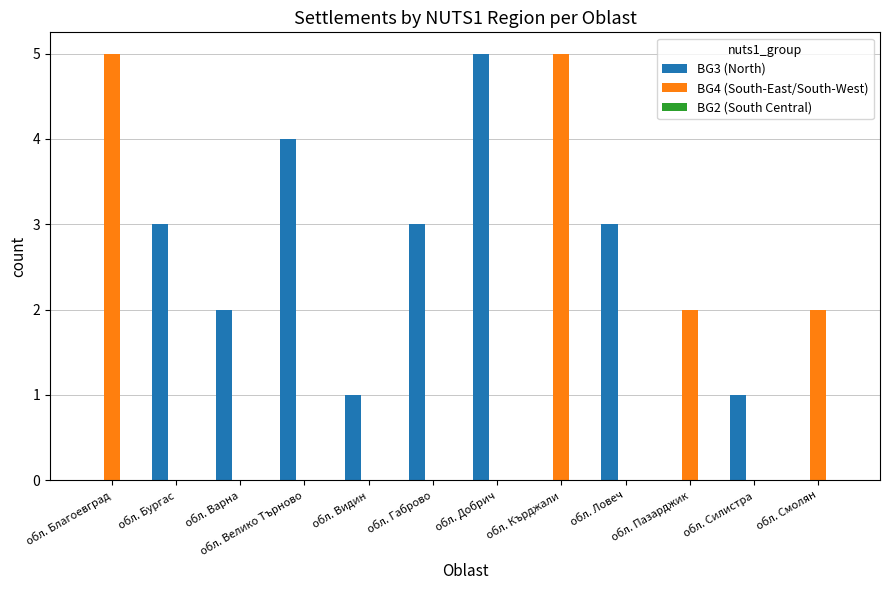

What is the sum of the BG3 (North) values at обл. Смолян and обл. Добрич?

5